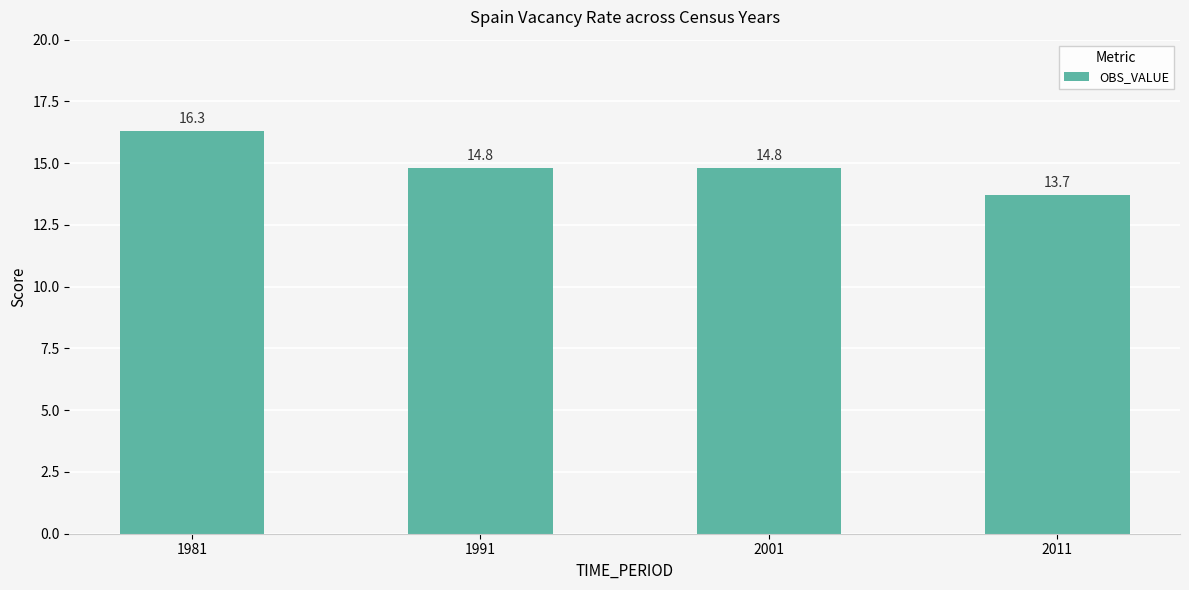

At which category does the chart reach its peak across all series?

1981